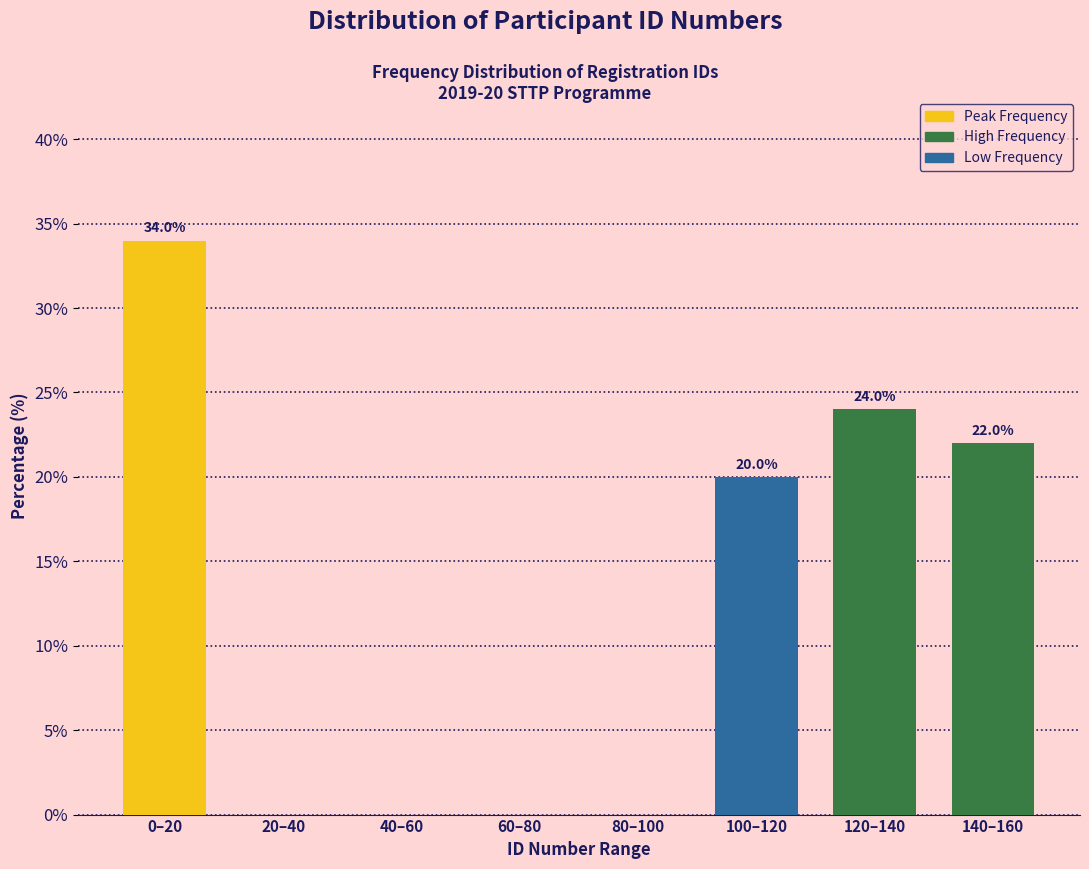

Reading left to right, transcribe all the data shown in this chart.

0–20=34	20–40=0	40–60=0	60–80=0	80–100=0	100–120=20	120–140=24	140–160=22